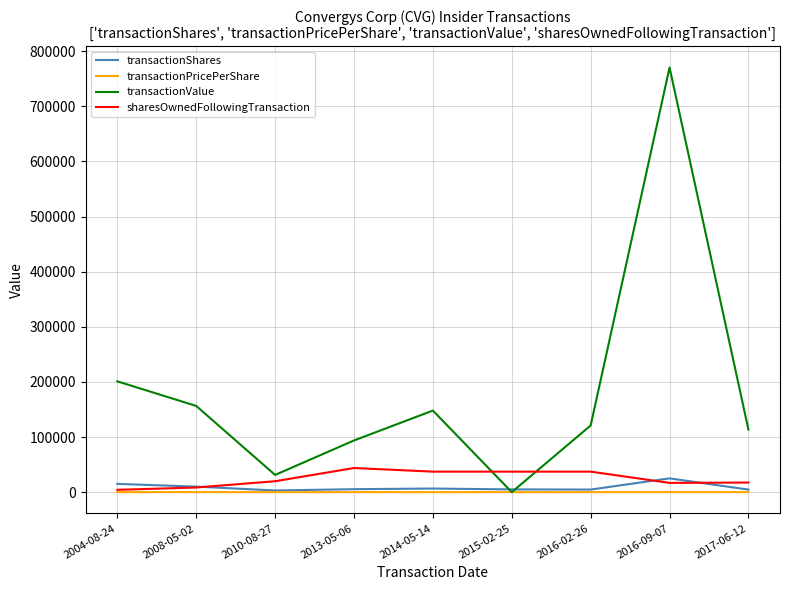

What is the maximum value shown in the chart?

770450.0